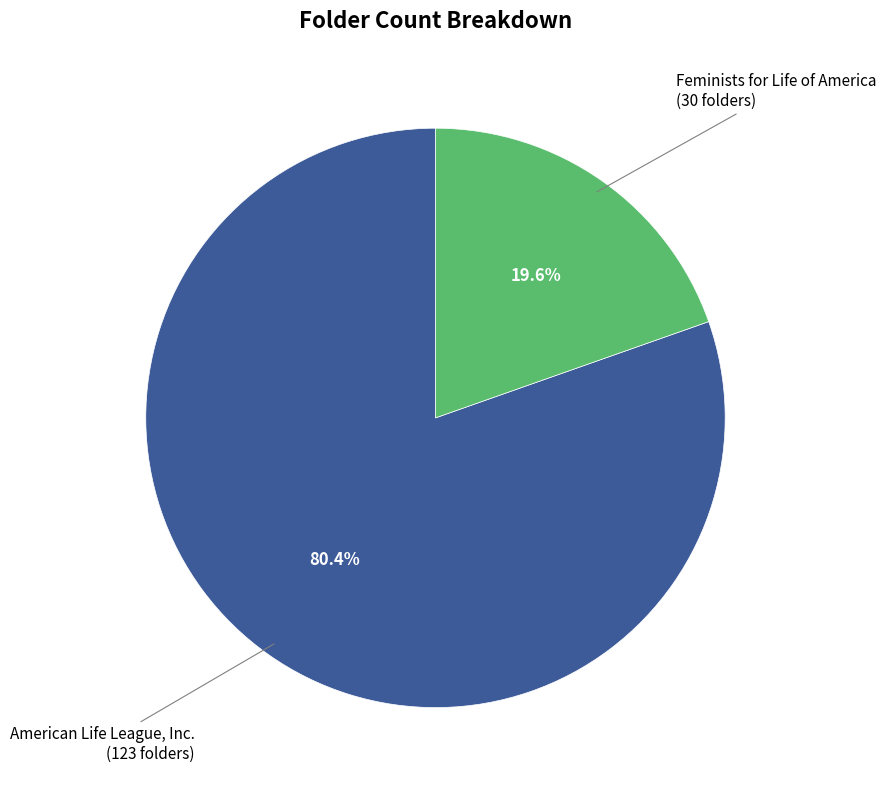

To the nearest percent, what is the combined percentage of American Life League, Inc. and Feminists for Life of America?

100%